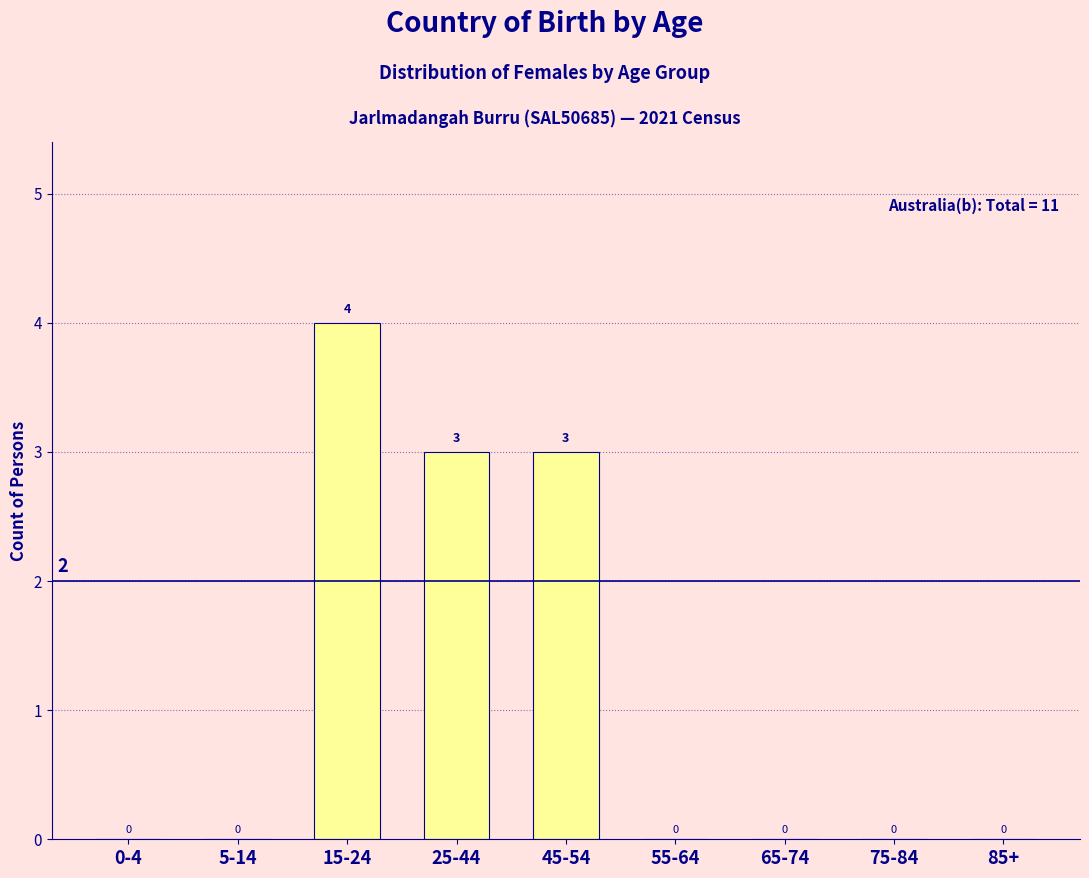

Reading left to right, transcribe all the data shown in this chart.

0-4=0	5-14=0	15-24=4	25-44=3	45-54=3	55-64=0	65-74=0	75-84=0	85+=0